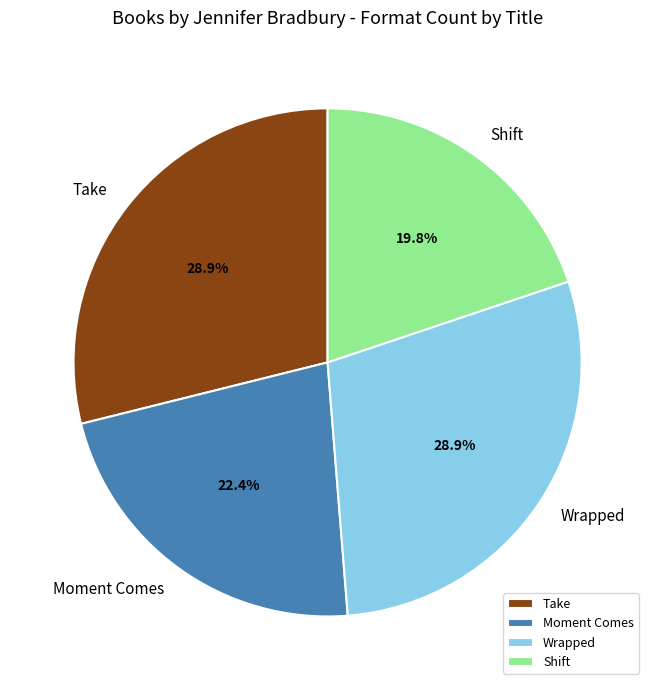

What is the smallest slice in the pie chart?

Shift